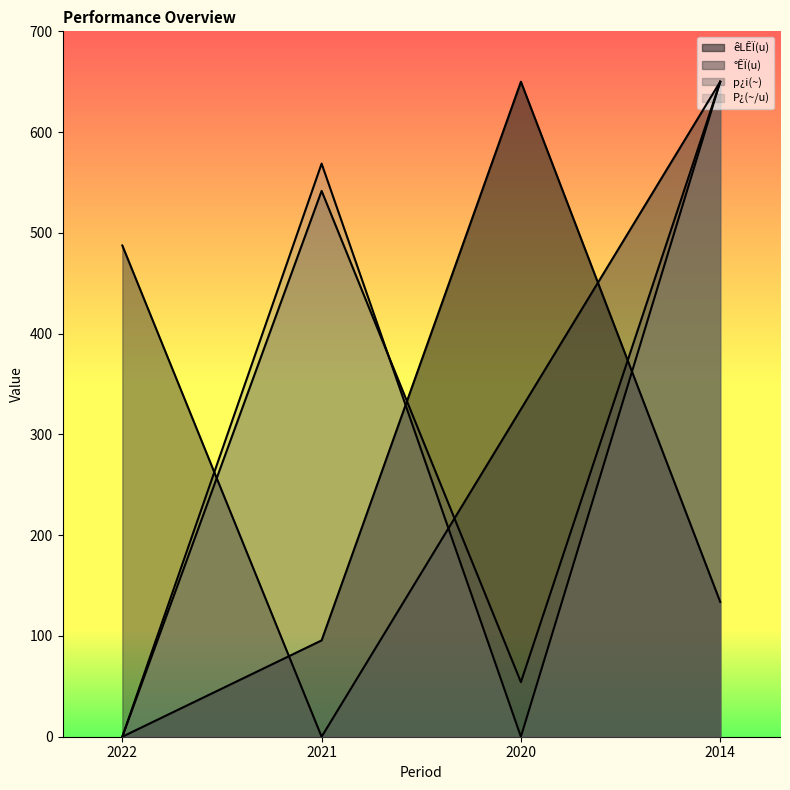

At which label is p¿i(~) closest to 325?

2021